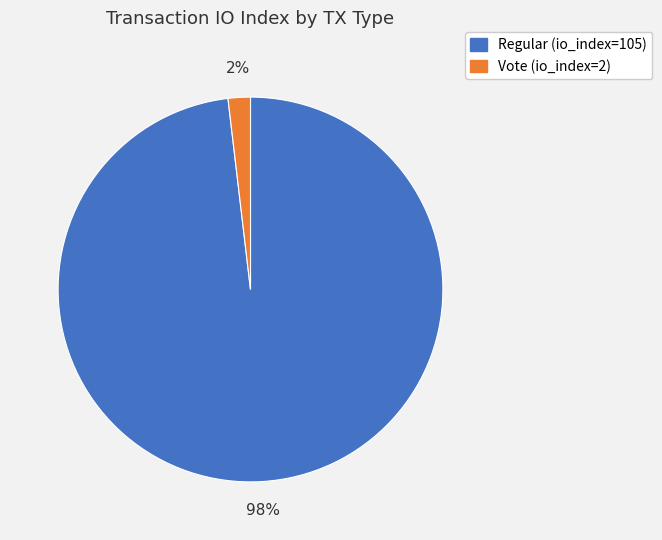

Which slice is the largest?

Regular (io_index=105)